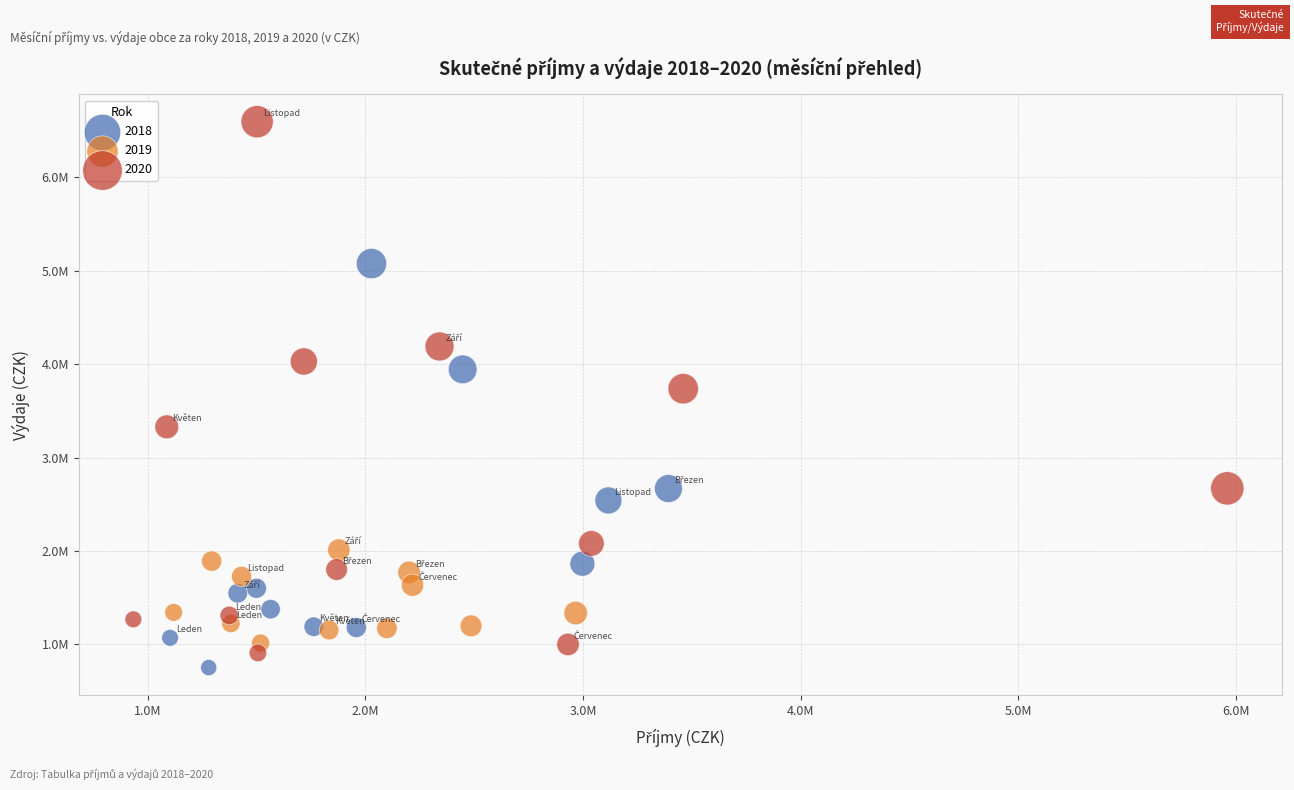

What are all the series names shown in the legend?

2018, 2019, 2020